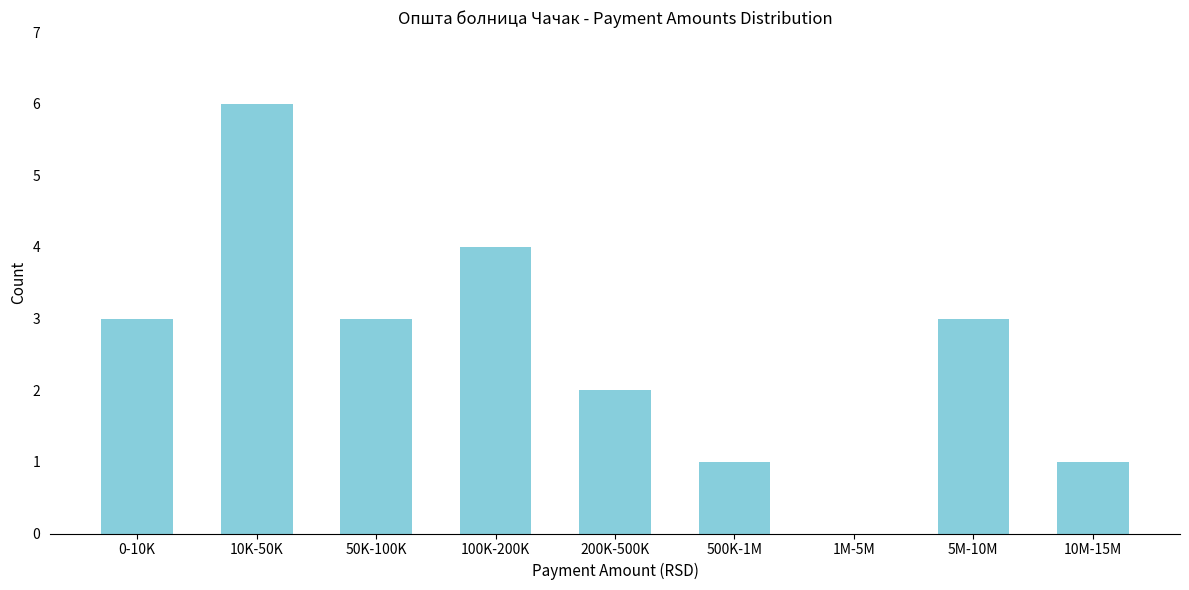

Reading right to left, what are all the values shown in this chart?

10M-15M=1	5M-10M=3	1M-5M=0	500K-1M=1	200K-500K=2	100K-200K=4	50K-100K=3	10K-50K=6	0-10K=3